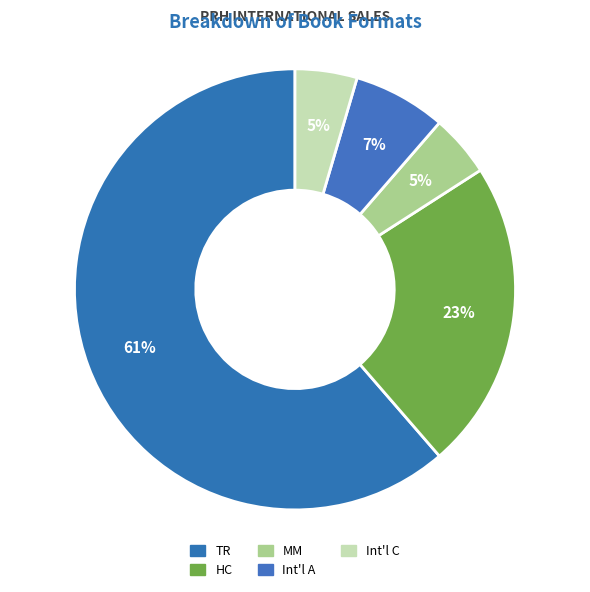

Count the number of slices in the pie.

5